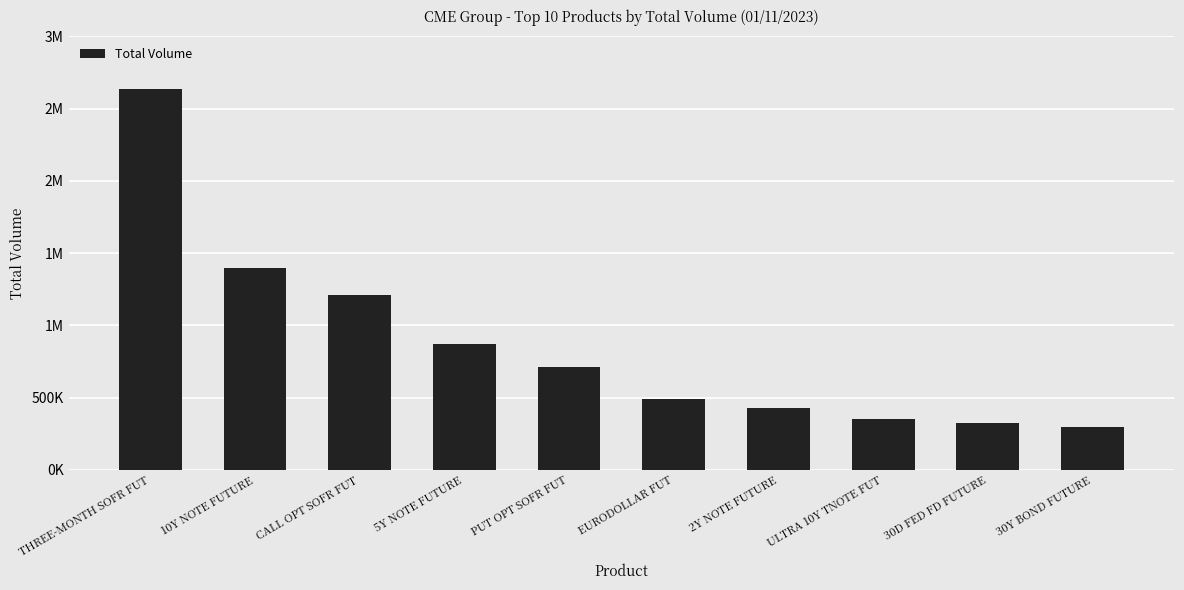

At which label is the value closest to 1464357?

10Y NOTE FUTURE